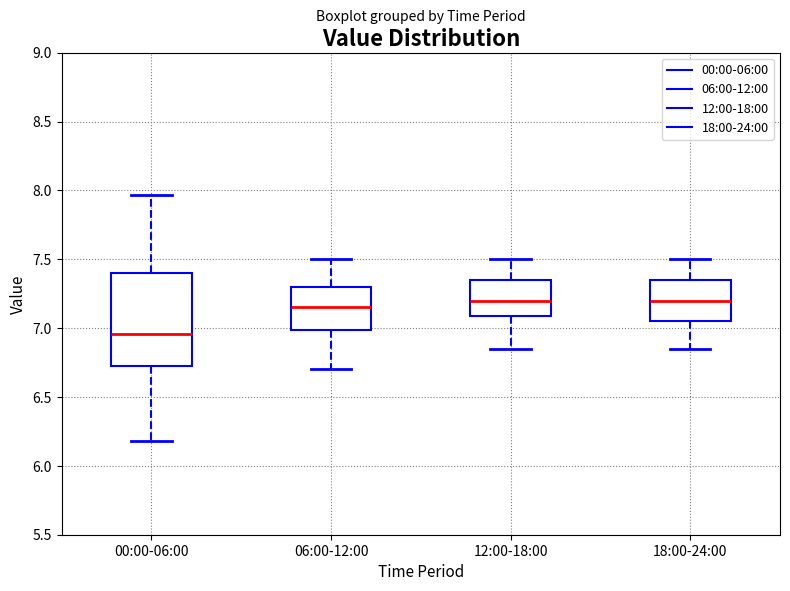

Reading left to right, transcribe this box plot: for each box, give where its median line is, the range the box spans, and where its two whiskers end, as read against the y-axis. The values are not printed on the chart, so give them approximately, as read against the axis.

00:00-06:00: median 6.95, box 6.70 to 7.40, whiskers 6.20 to 7.95
06:00-12:00: median 7.15, box 7.00 to 7.30, whiskers 6.70 to 7.50
12:00-18:00: median 7.20, box 7.10 to 7.35, whiskers 6.85 to 7.50
18:00-24:00: median 7.20, box 7.05 to 7.35, whiskers 6.85 to 7.50